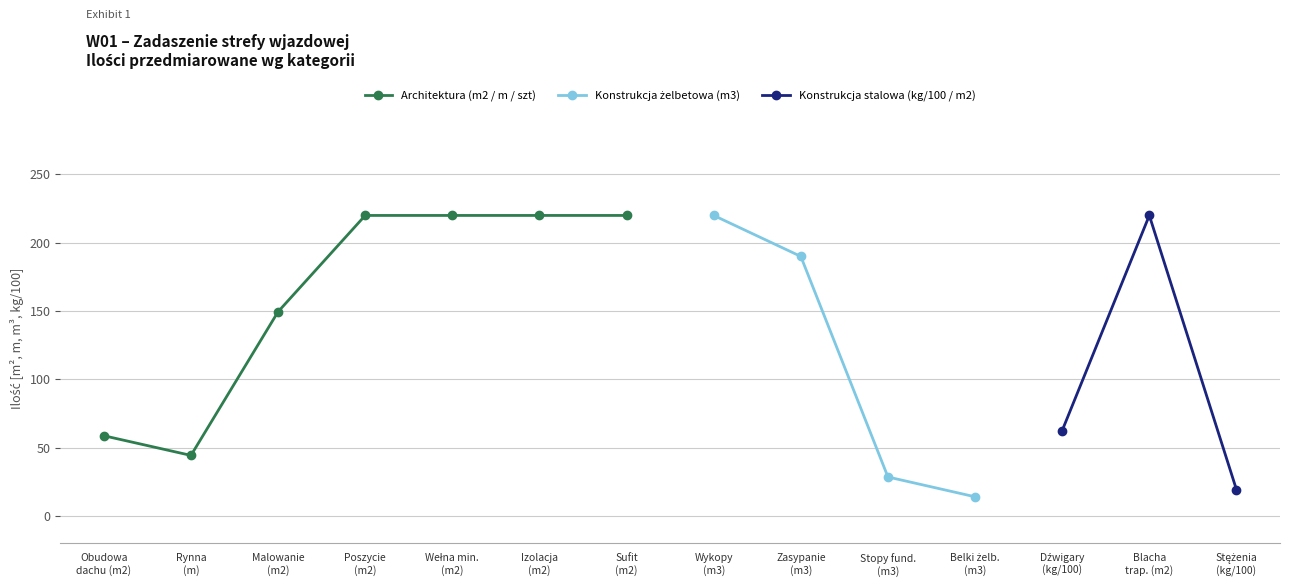

Is this an area chart (filled region under the line)?

No